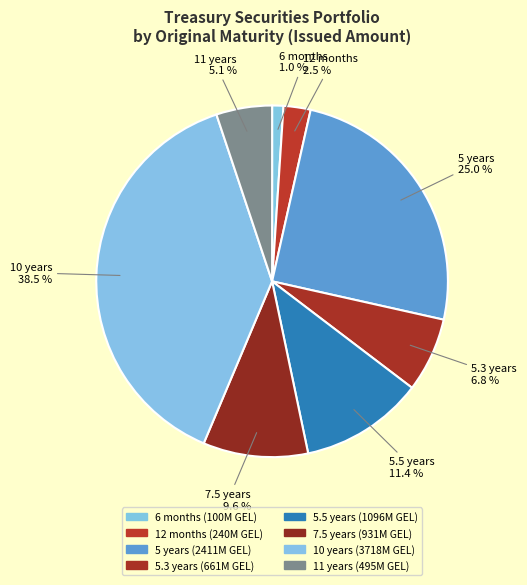

Does any single category account for the majority?

No